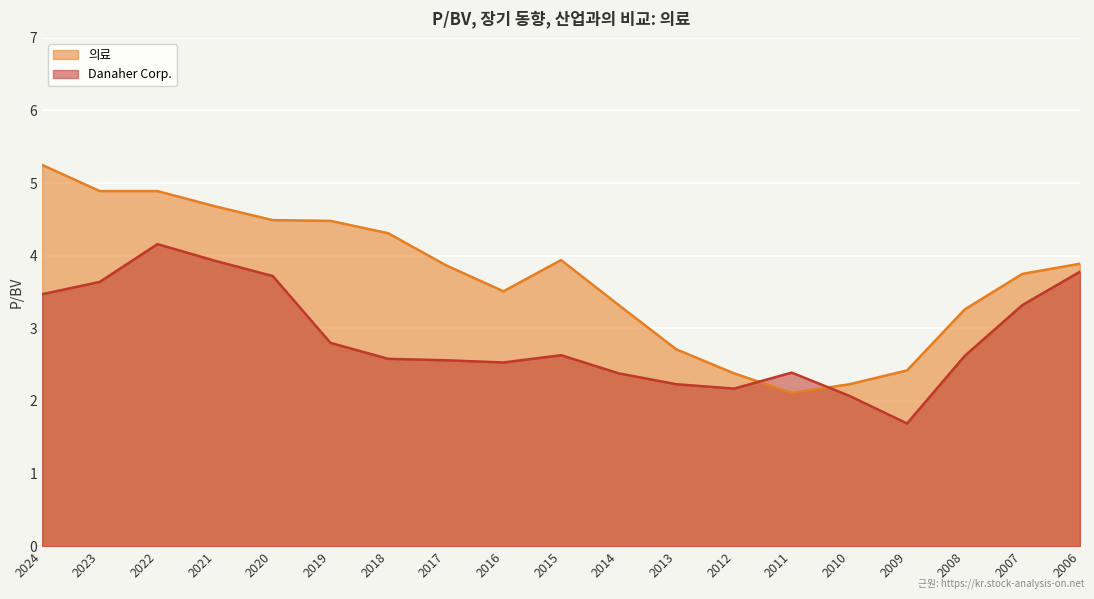

How many data points in Danaher Corp. are less than 2?

1